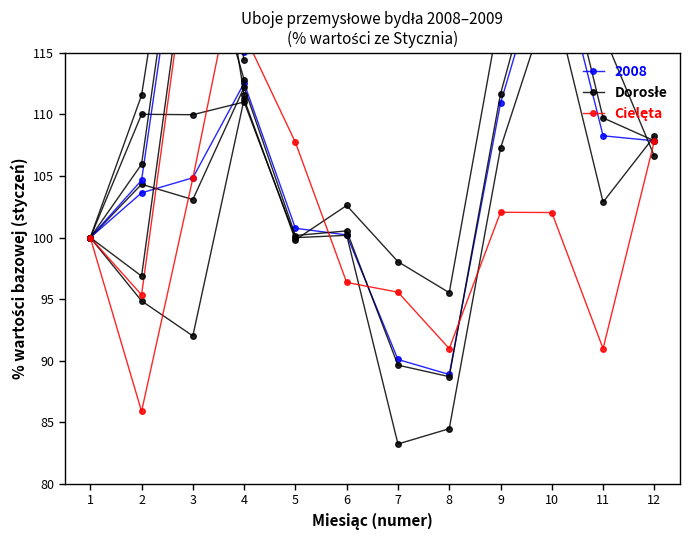

Reading right to left, transcribe all the data shown in this chart.

Dorosłe: 107.8	109.7	126.9	111.7	88.7	89.6	100.5	100.2	112.2	103.1	104.3	100.0
Cielęta: 107.9	91.0	102.0	102.1	91.0	95.6	96.4	107.7	116.5	125.9	95.3	100.0